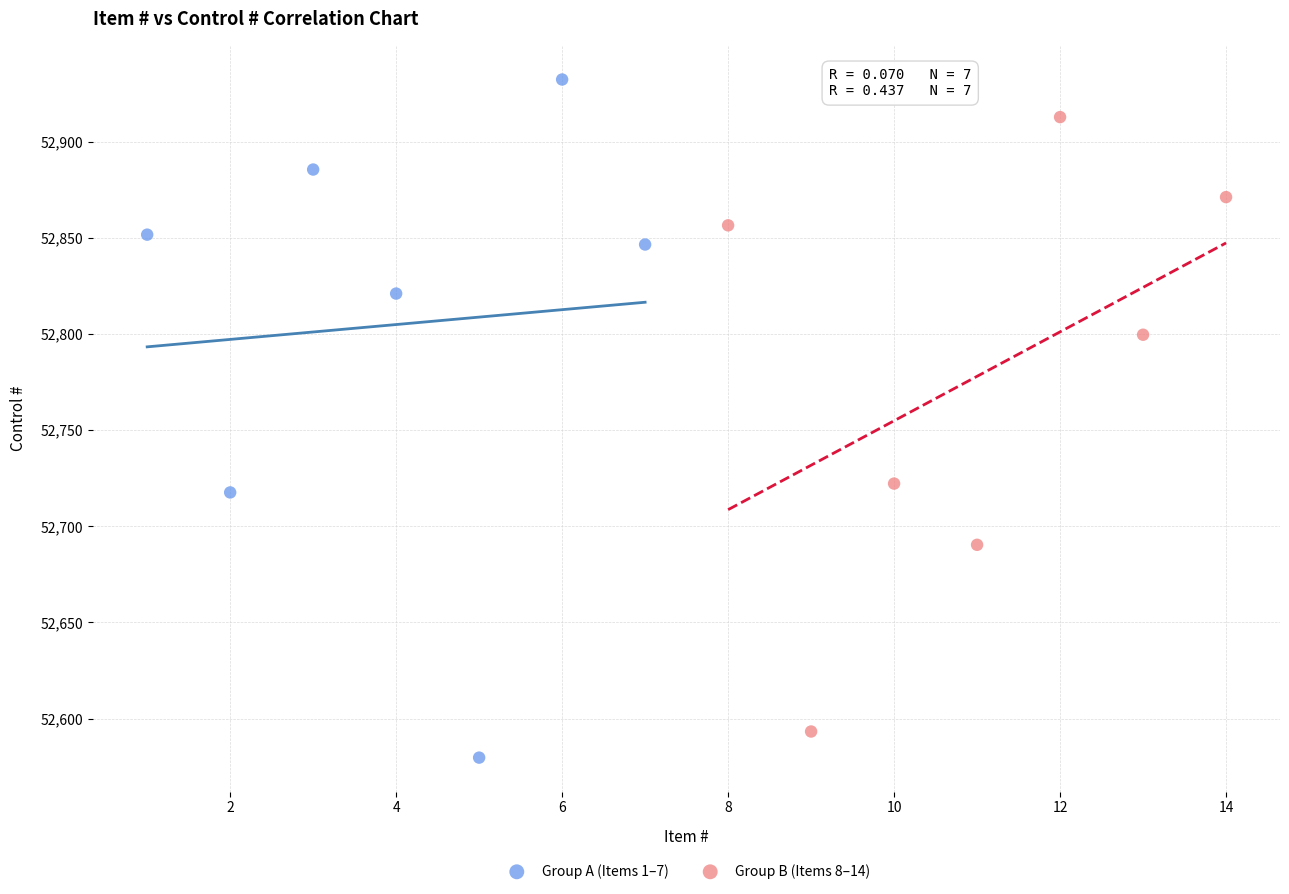

Which series contains the highest Y value?

Group A (Items 1–7)